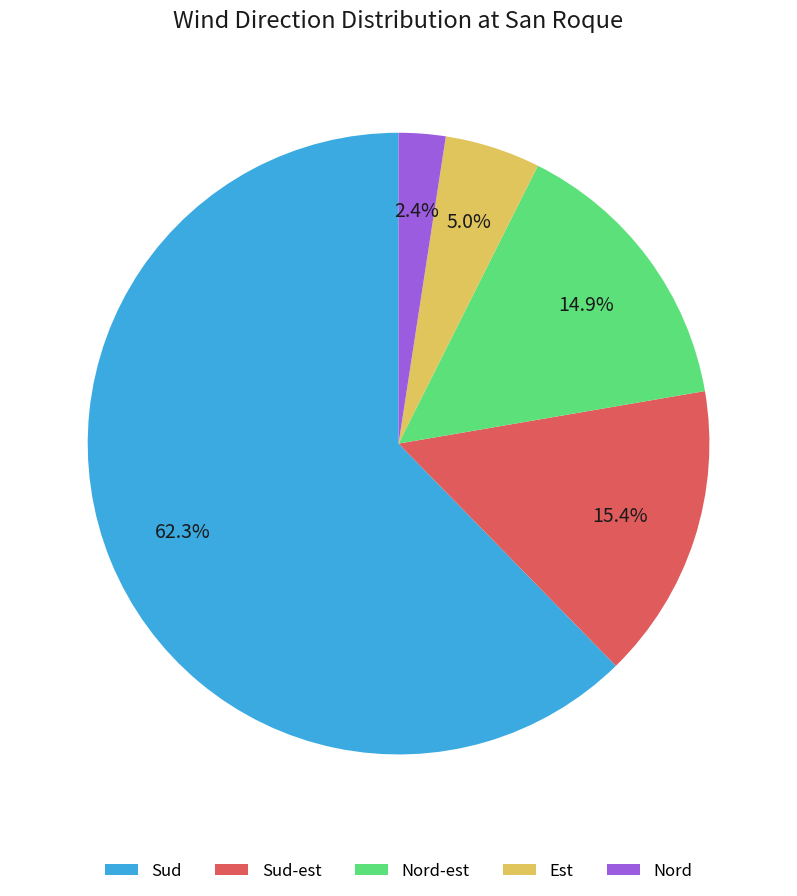

What percentage do Sud and Sud-est together represent?

77.7%